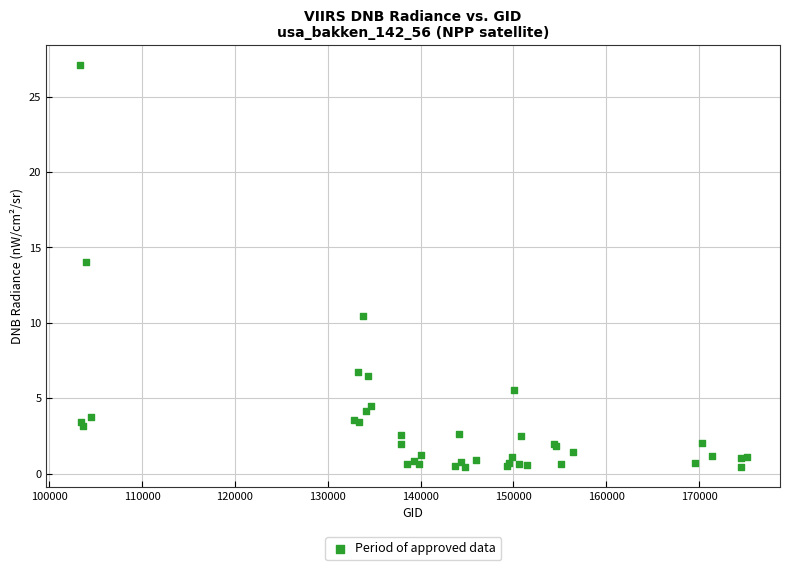

What Y value in the scatter plot is closest to 13?

14.0